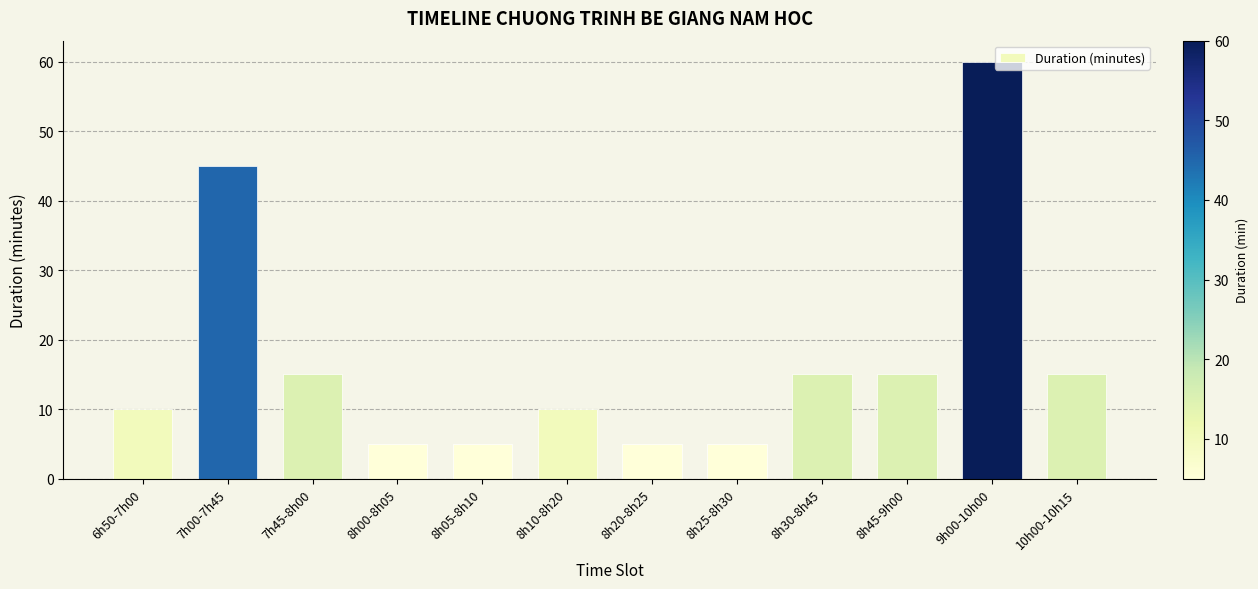

Does the chart contain stacked bars?

No